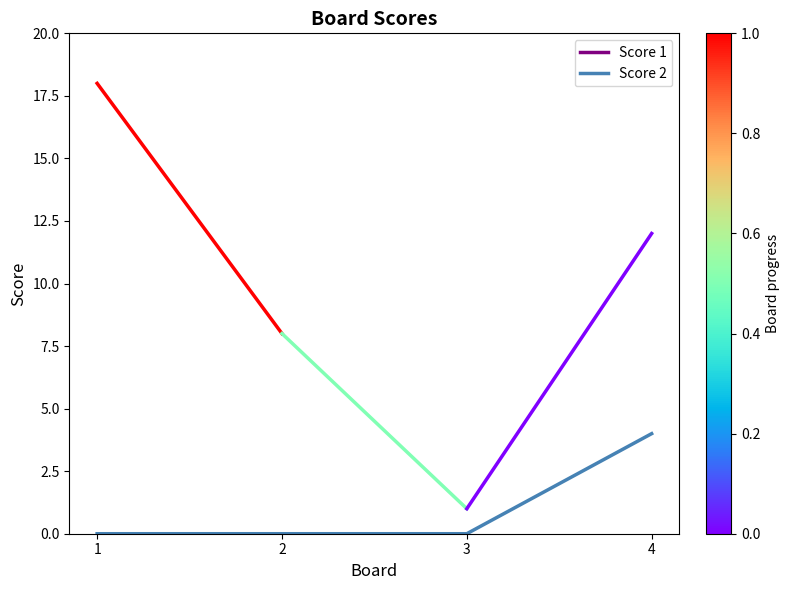

What is the sum of all values?

4